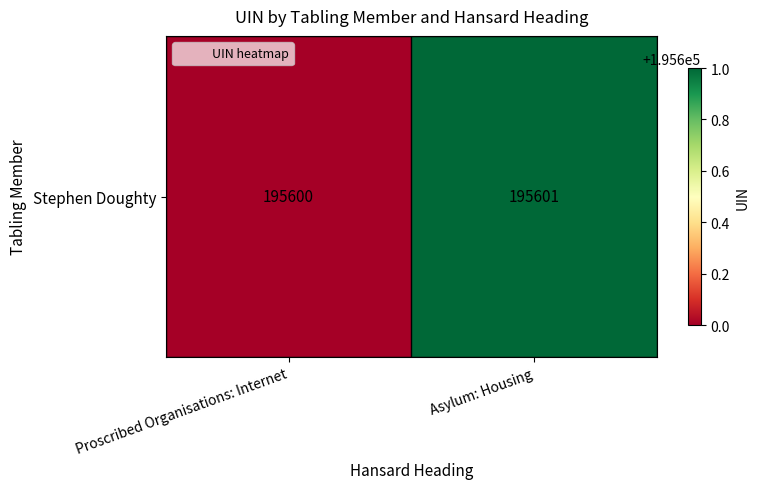

Reading left to right, extract all data points from this chart.

195600	195601